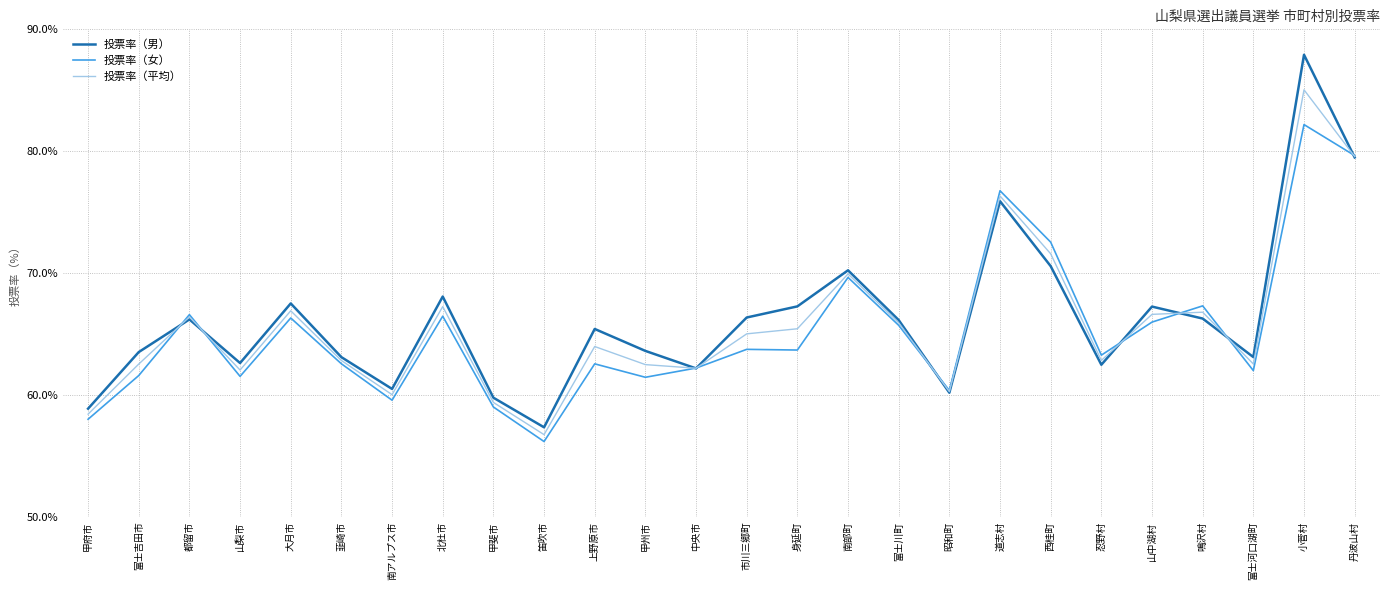

What is the approximate value of 投票率（男） at 小菅村?

87.9